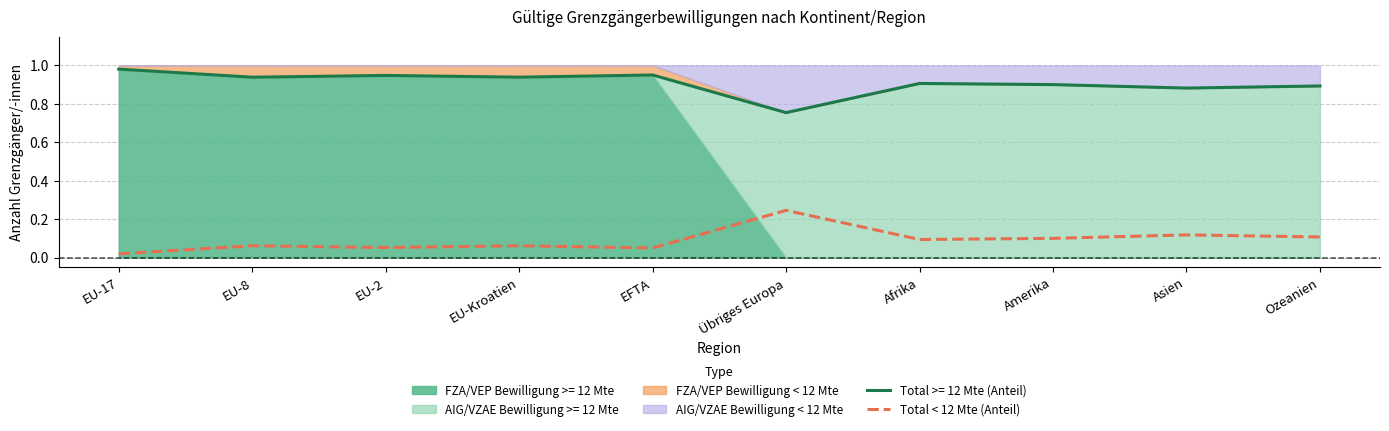

At which category does the data reach its first local valley?

EU-2